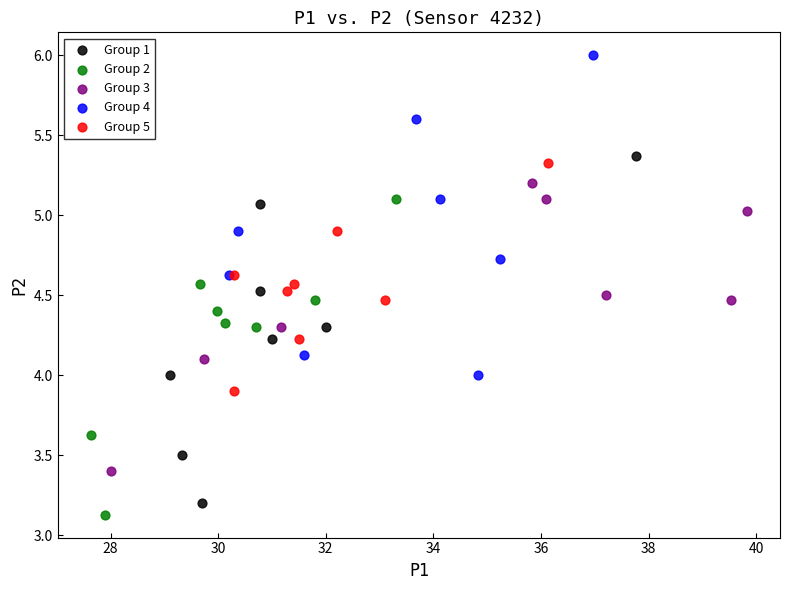

Which series reaches the maximum Y coordinate?

Group 4